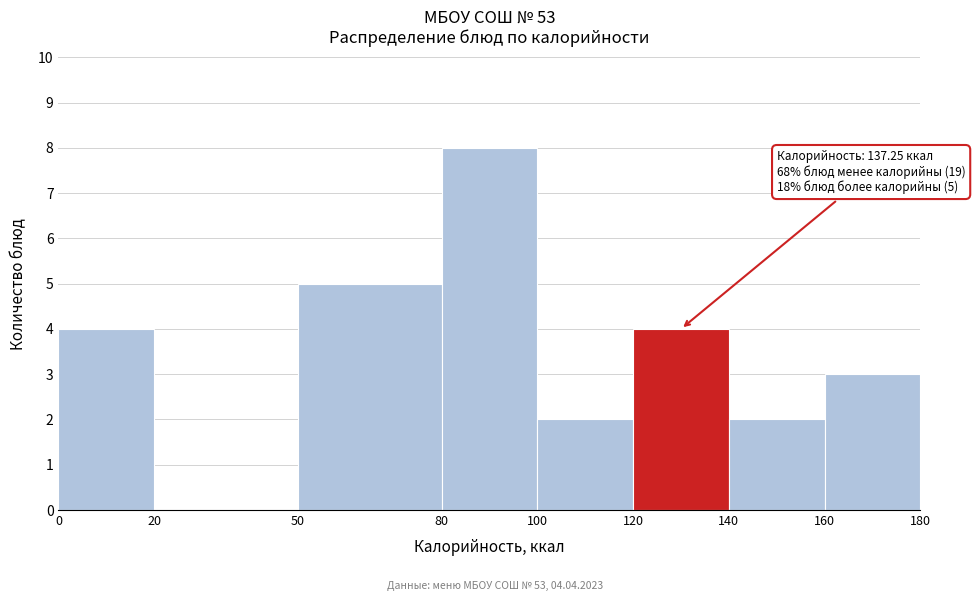

Which range on the x-axis has the tallest bar?

80 to 100